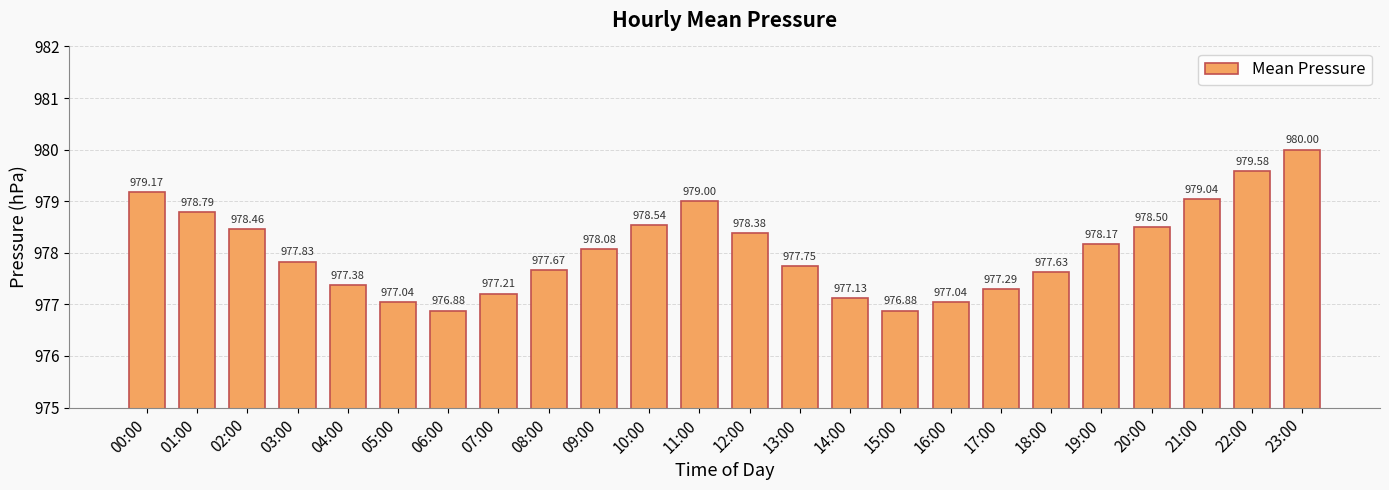

What is the difference between the maximum and minimum values?

3.1